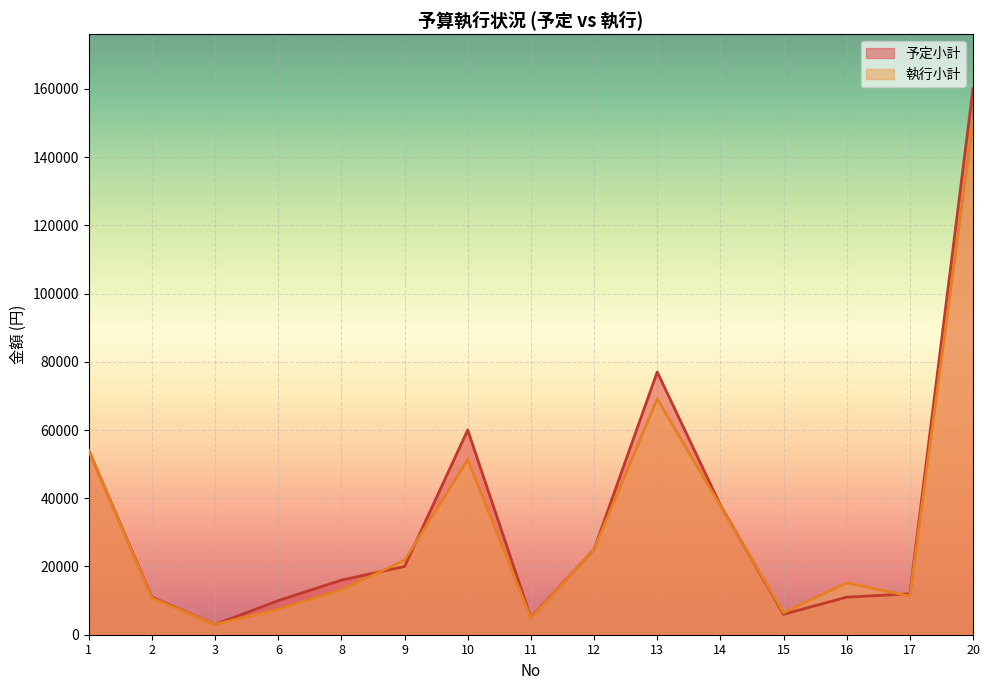

True or false: 執行小計 has a value of 11316 at 17.

True